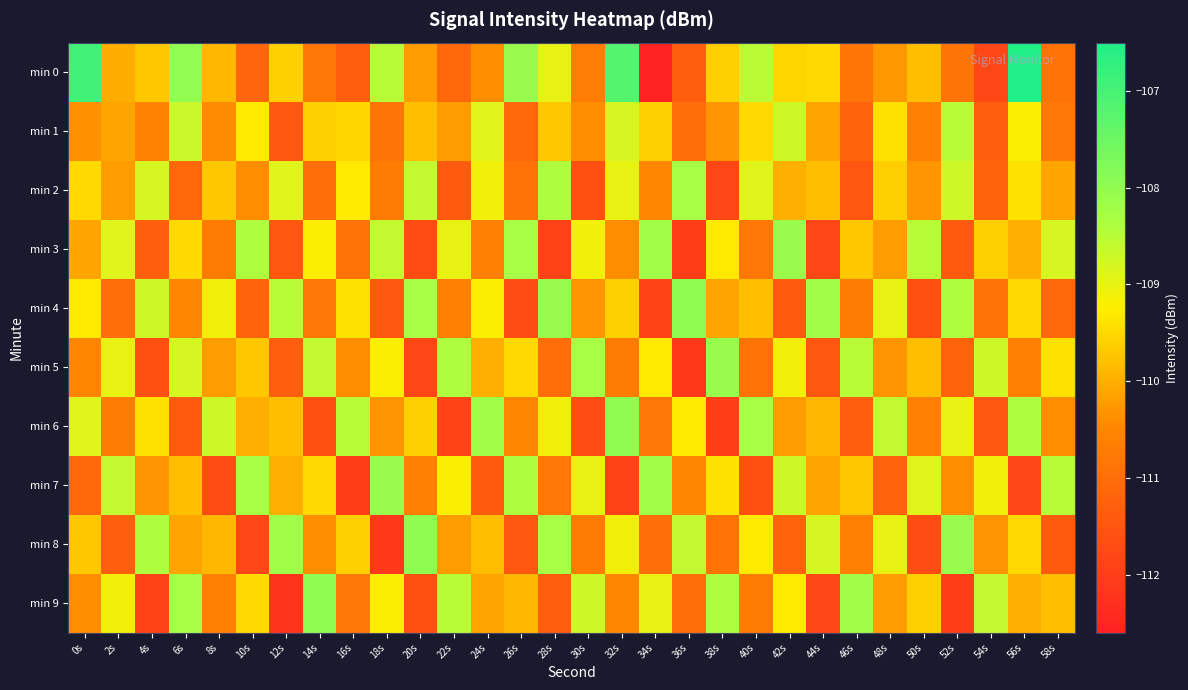

Reading left to right, extract all data points from this chart.

min 0: 0s=-106.9	2s=-110.0	4s=-109.7	6s=-108.0	8s=-109.9	10s=-111.2	12s=-109.6	14s=-110.8	16s=-111.3	18s=-108.5	20s=-110.2	22s=-111.1	24s=-110.4	26s=-108.1	28s=-109.0	30s=-110.7	32s=-107.2	34s=-112.6	36s=-111.3	38s=-109.6	40s=-108.5	42s=-109.5	44s=-109.5	46s=-110.8	48s=-110.3	50s=-109.8	52s=-110.9	54s=-111.8	56s=-106.5	58s=-110.9
min 1: 0s=-110.4	2s=-110.1	4s=-110.6	6s=-108.7	8s=-110.4	10s=-109.3	12s=-111.5	14s=-109.6	16s=-109.5	18s=-110.9	20s=-109.8	22s=-110.2	24s=-108.9	26s=-111.1	28s=-109.7	30s=-110.4	32s=-108.8	34s=-109.6	36s=-111.0	38s=-110.3	40s=-109.5	42s=-108.7	44s=-110.1	46s=-111.2	48s=-109.4	50s=-110.6	52s=-108.5	54s=-111.3	56s=-109.2	58s=-110.8
min 2: 0s=-109.5	2s=-110.2	4s=-108.8	6s=-111.1	8s=-109.7	10s=-110.4	12s=-108.9	14s=-111.0	16s=-109.3	18s=-110.7	20s=-108.6	22s=-111.4	24s=-109.1	26s=-110.9	28s=-108.4	30s=-111.6	32s=-109.0	34s=-110.5	36s=-108.3	38s=-111.8	40s=-108.9	42s=-110.0	44s=-109.8	46s=-111.5	48s=-109.6	50s=-110.3	52s=-108.7	54s=-111.2	56s=-109.4	58s=-110.1
min 3: 0s=-110.1	2s=-108.9	4s=-111.3	6s=-109.5	8s=-110.7	10s=-108.4	12s=-111.5	14s=-109.2	16s=-110.9	18s=-108.6	20s=-111.7	22s=-109.0	24s=-110.6	26s=-108.3	28s=-111.9	30s=-109.1	32s=-110.4	34s=-108.2	36s=-112.0	38s=-109.3	40s=-110.8	42s=-108.1	44s=-111.8	46s=-109.7	48s=-110.2	50s=-108.5	52s=-111.4	54s=-109.6	56s=-110.0	58s=-108.8
min 4: 0s=-109.3	2s=-111.0	4s=-108.7	6s=-110.5	8s=-109.1	10s=-111.2	12s=-108.5	14s=-110.8	16s=-109.4	18s=-111.5	20s=-108.3	22s=-110.6	24s=-109.2	26s=-111.7	28s=-108.1	30s=-110.3	32s=-109.6	34s=-111.9	36s=-108.0	38s=-110.1	40s=-109.8	42s=-111.4	44s=-108.2	46s=-110.7	48s=-109.0	50s=-111.6	52s=-108.4	54s=-110.9	56s=-109.5	58s=-111.1
min 5: 0s=-110.5	2s=-109.0	4s=-111.6	6s=-108.8	8s=-110.2	10s=-109.7	12s=-111.3	14s=-108.6	16s=-110.4	18s=-109.2	20s=-111.8	22s=-108.4	24s=-110.0	26s=-109.5	28s=-111.0	30s=-108.3	32s=-110.7	34s=-109.3	36s=-112.1	38s=-108.1	40s=-110.9	42s=-109.1	44s=-111.5	46s=-108.5	48s=-110.3	50s=-109.8	52s=-111.2	54s=-108.7	56s=-110.6	58s=-109.4
min 6: 0s=-108.9	2s=-110.7	4s=-109.4	6s=-111.4	8s=-108.7	10s=-110.0	12s=-109.8	14s=-111.6	16s=-108.5	18s=-110.3	20s=-109.6	22s=-111.9	24s=-108.2	26s=-110.5	28s=-109.1	30s=-111.7	32s=-108.0	34s=-110.8	36s=-109.3	38s=-112.0	40s=-108.3	42s=-110.2	44s=-109.9	46s=-111.3	48s=-108.6	50s=-110.6	52s=-109.0	54s=-111.5	56s=-108.4	58s=-110.4
min 7: 0s=-111.1	2s=-108.6	4s=-110.3	6s=-109.8	8s=-111.7	10s=-108.3	12s=-110.0	14s=-109.5	16s=-112.0	18s=-108.1	20s=-110.6	22s=-109.2	24s=-111.4	26s=-108.4	28s=-110.8	30s=-109.0	32s=-111.9	34s=-108.2	36s=-110.5	38s=-109.4	40s=-111.6	42s=-108.7	44s=-110.1	46s=-109.7	48s=-111.2	50s=-108.9	52s=-110.4	54s=-109.1	56s=-111.8	58s=-108.5
min 8: 0s=-109.7	2s=-111.3	4s=-108.4	6s=-110.1	8s=-109.9	10s=-111.8	12s=-108.2	14s=-110.4	16s=-109.6	18s=-112.1	20s=-108.0	22s=-110.2	24s=-109.8	26s=-111.5	28s=-108.3	30s=-110.7	32s=-109.1	34s=-111.0	36s=-108.6	38s=-110.9	40s=-109.3	42s=-111.2	44s=-108.8	46s=-110.6	48s=-109.0	50s=-111.7	52s=-108.1	54s=-110.3	56s=-109.5	58s=-111.4
min 9: 0s=-110.4	2s=-109.1	4s=-111.9	6s=-108.3	8s=-110.6	10s=-109.5	12s=-112.2	14s=-108.0	16s=-110.8	18s=-109.2	20s=-111.6	22s=-108.5	24s=-110.1	26s=-109.9	28s=-111.3	30s=-108.7	32s=-110.5	34s=-109.0	36s=-111.0	38s=-108.4	40s=-110.7	42s=-109.3	44s=-111.8	46s=-108.2	48s=-110.2	50s=-109.6	52s=-112.0	54s=-108.6	56s=-110.0	58s=-109.8